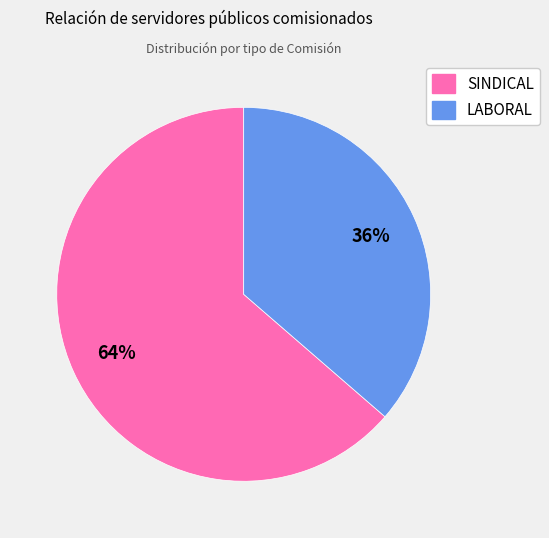

How many slices are in this pie chart?

2